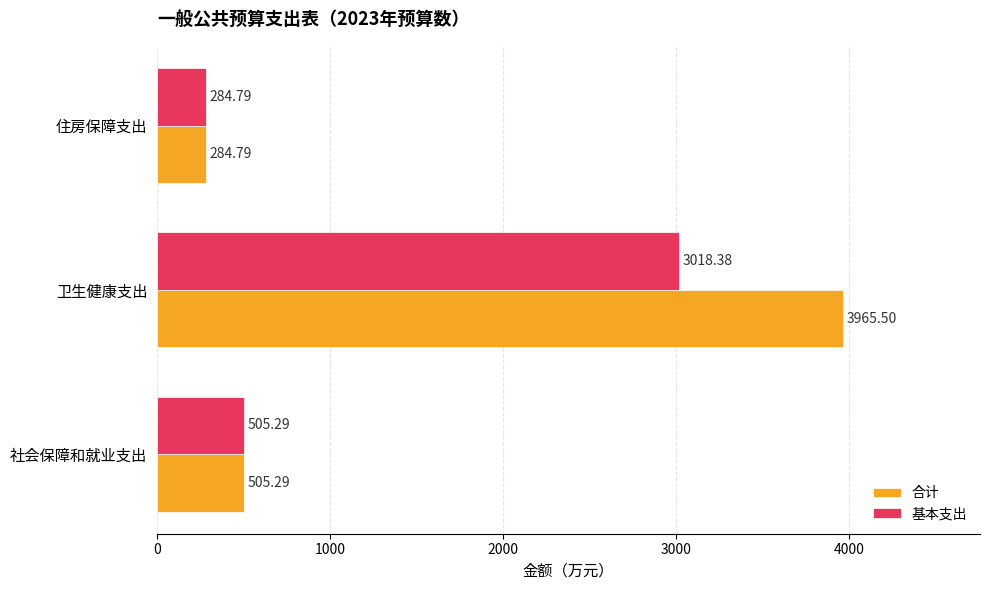

Which category has the highest value in the 基本支出 series?

卫生健康支出